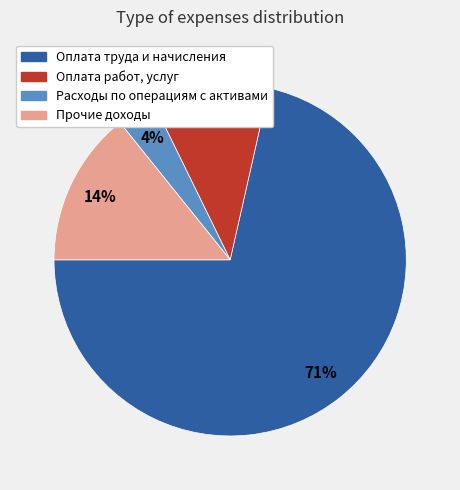

Does any single category account for the majority?

Yes